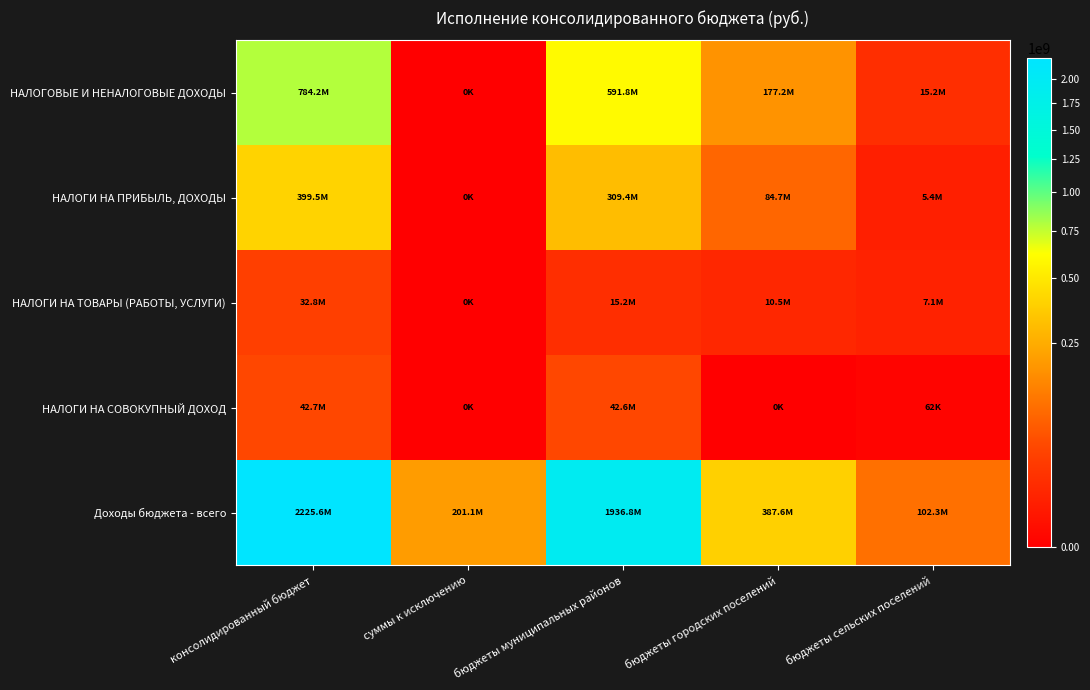

Which series has the largest range (max minus min)?

Доходы бюджета - всего